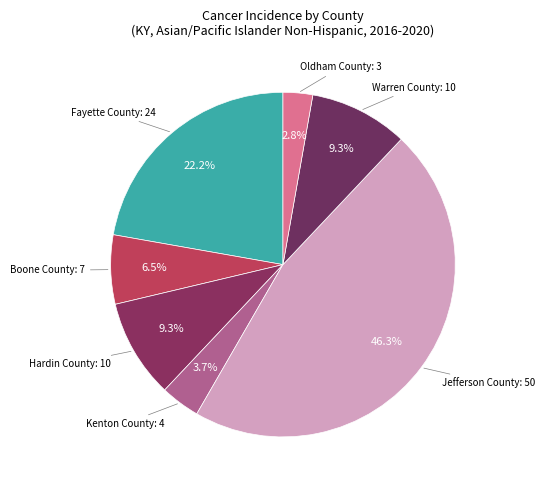

To the nearest percent, what portion does Hardin County represent?

9%